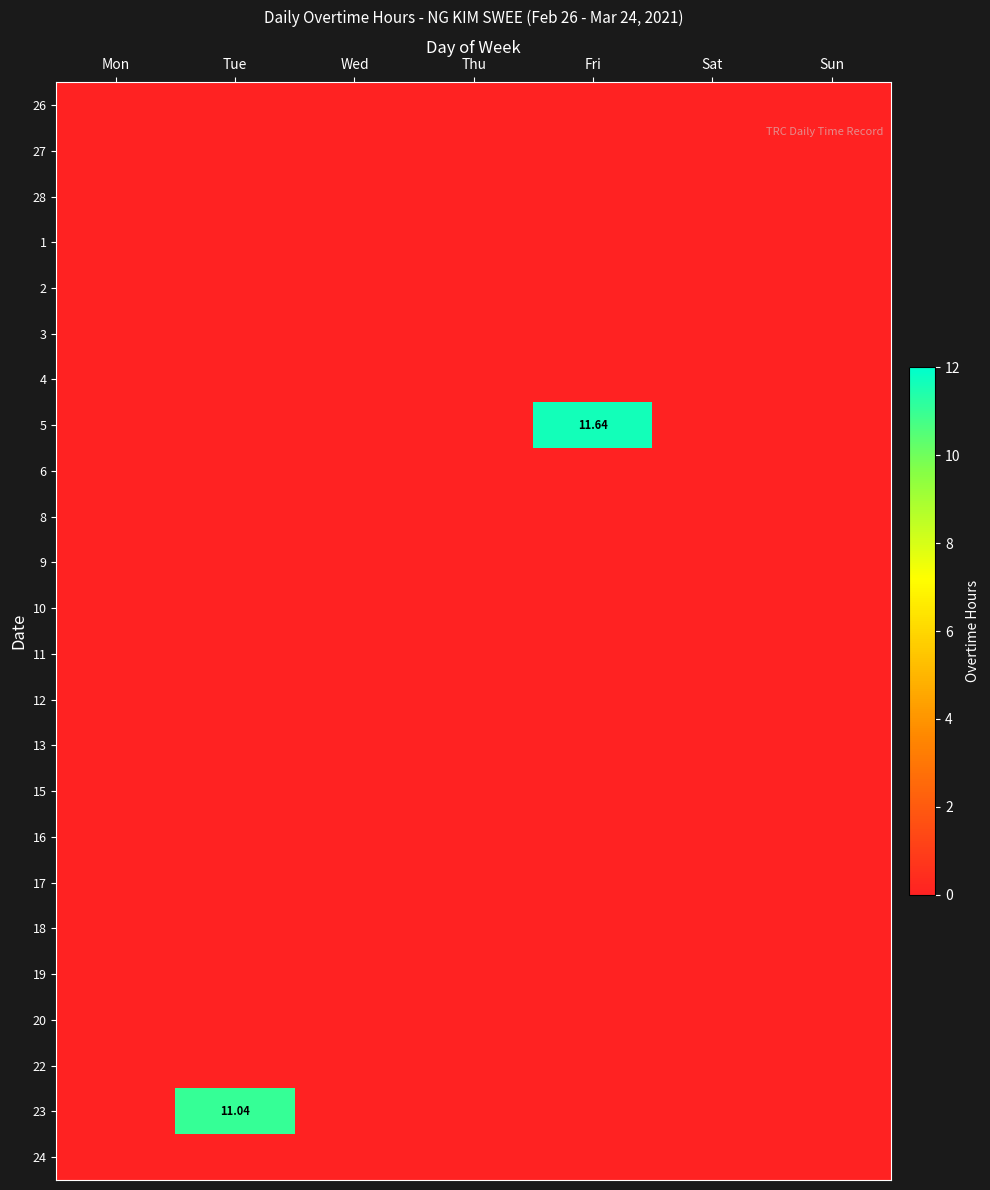

Is it true that row_22 equals 0.0 at Wed?

True